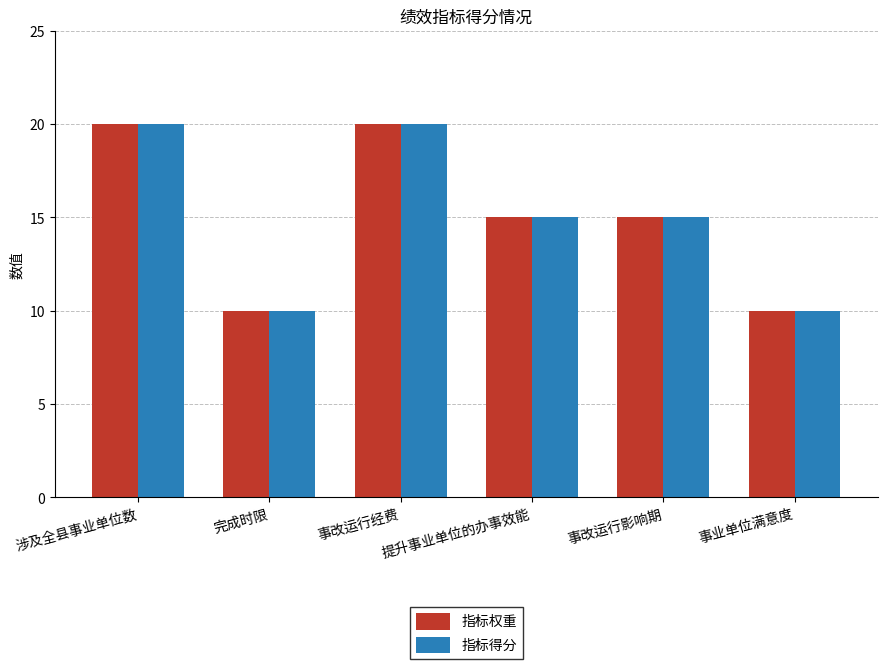

What value does the 指标得分 series have at 涉及全县事业单位数?

20